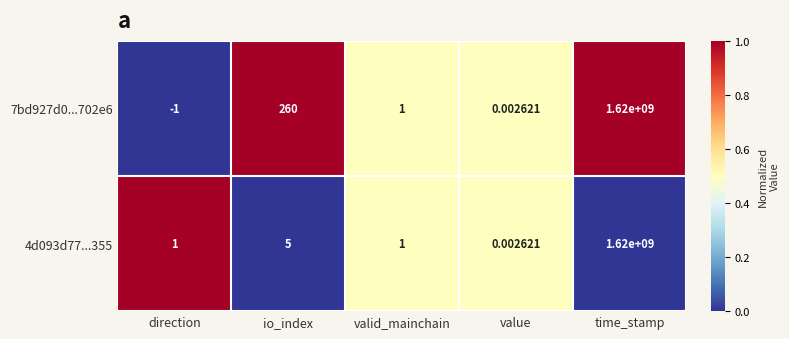

At which category is the sum across all series the highest?

time_stamp